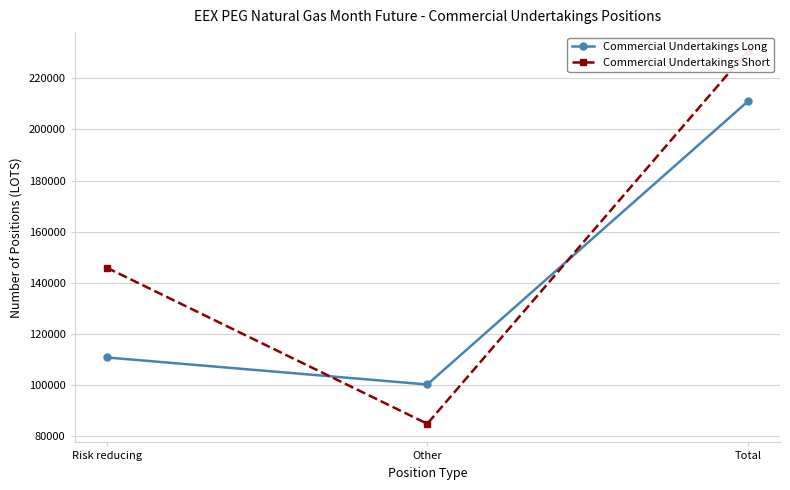

Where is Commercial Undertakings Short nearest to the value 157824?

Risk reducing